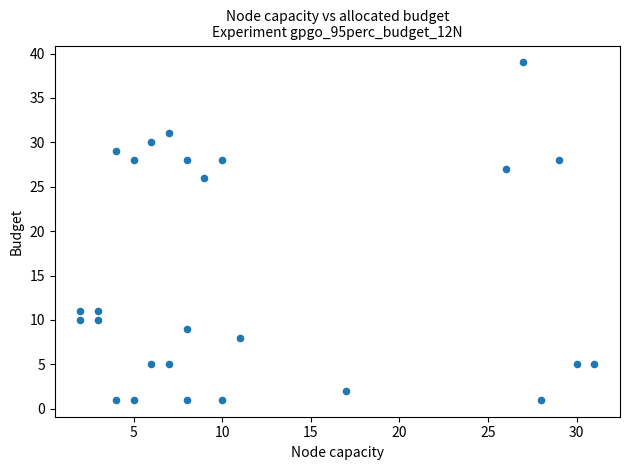

What Y value in the scatter plot is closest to 20?

26